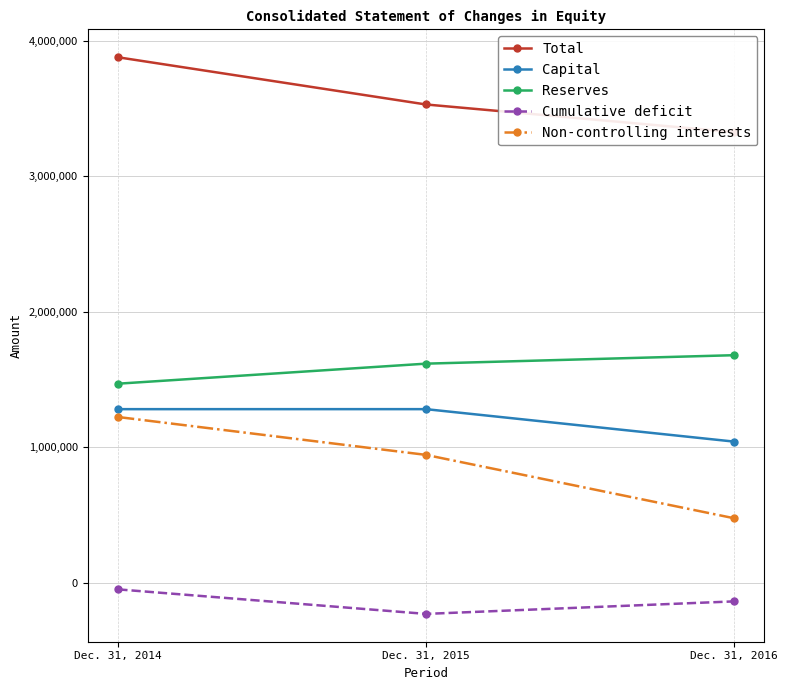

How many series are shown in this chart?

5